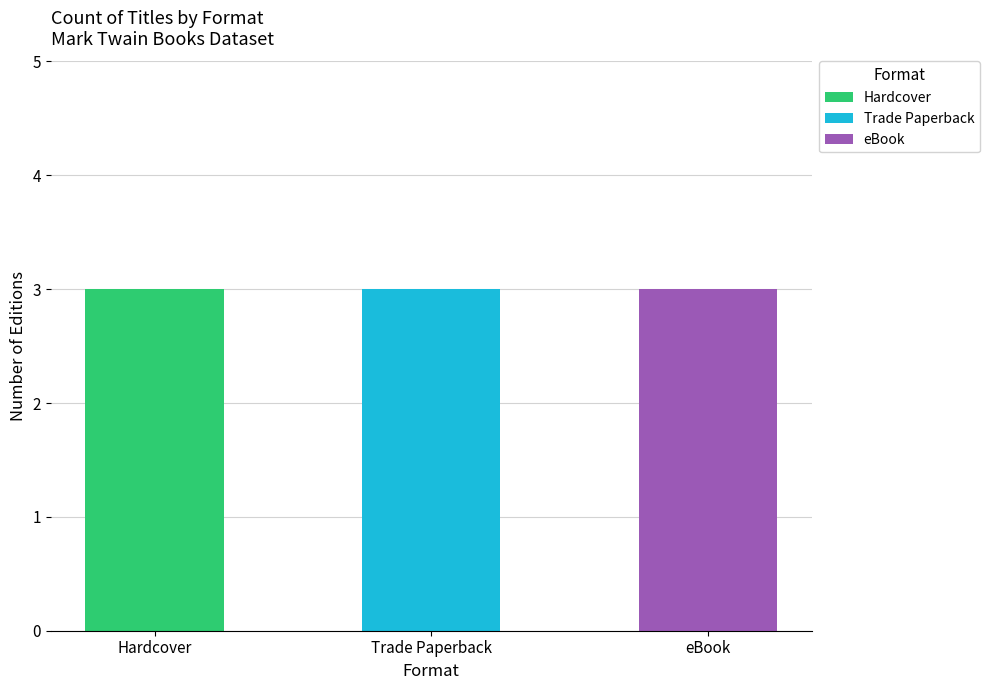

What are all the series names shown in the legend?

Hardcover, Trade Paperback, eBook